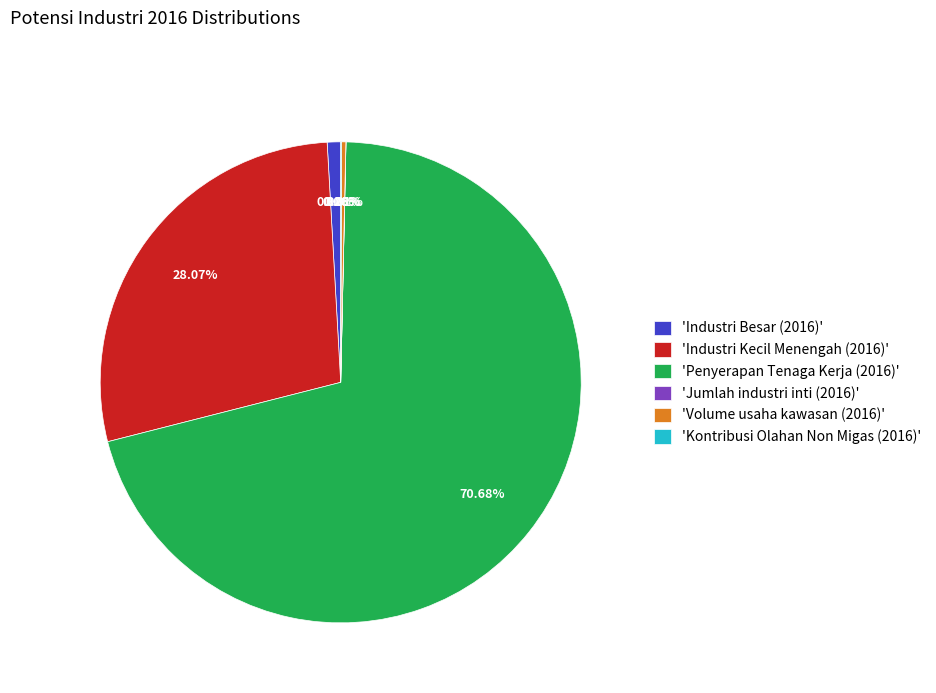

What is the ratio of the value at 'Industri Kecil Menengah (2016)' to the value at 'Penyerapan Tenaga Kerja (2016)'?

0.4